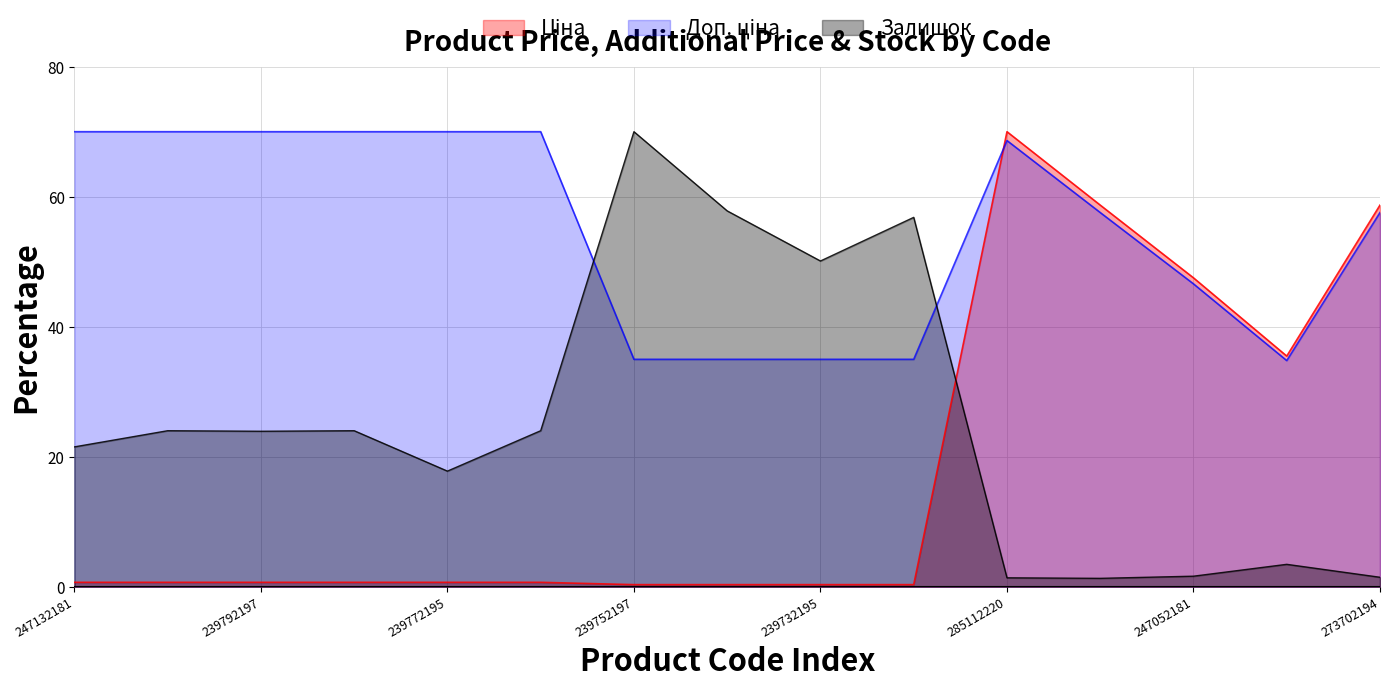

Where is the first local minimum for Залишок?

239792197